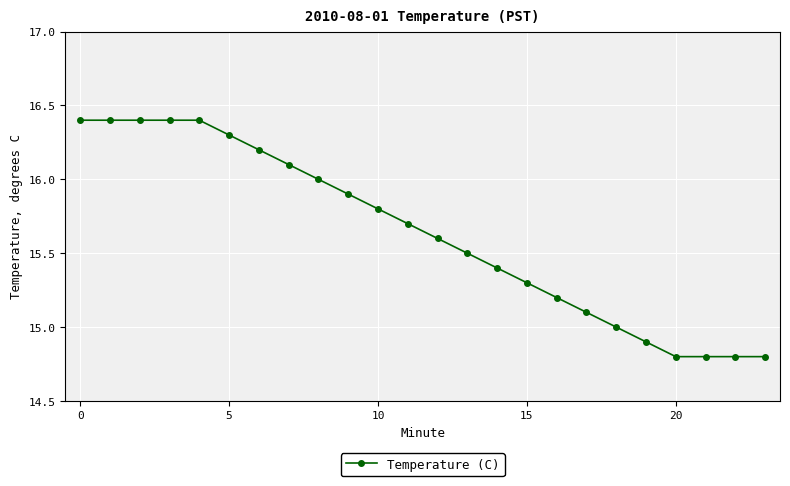

What is the average value?

15.6